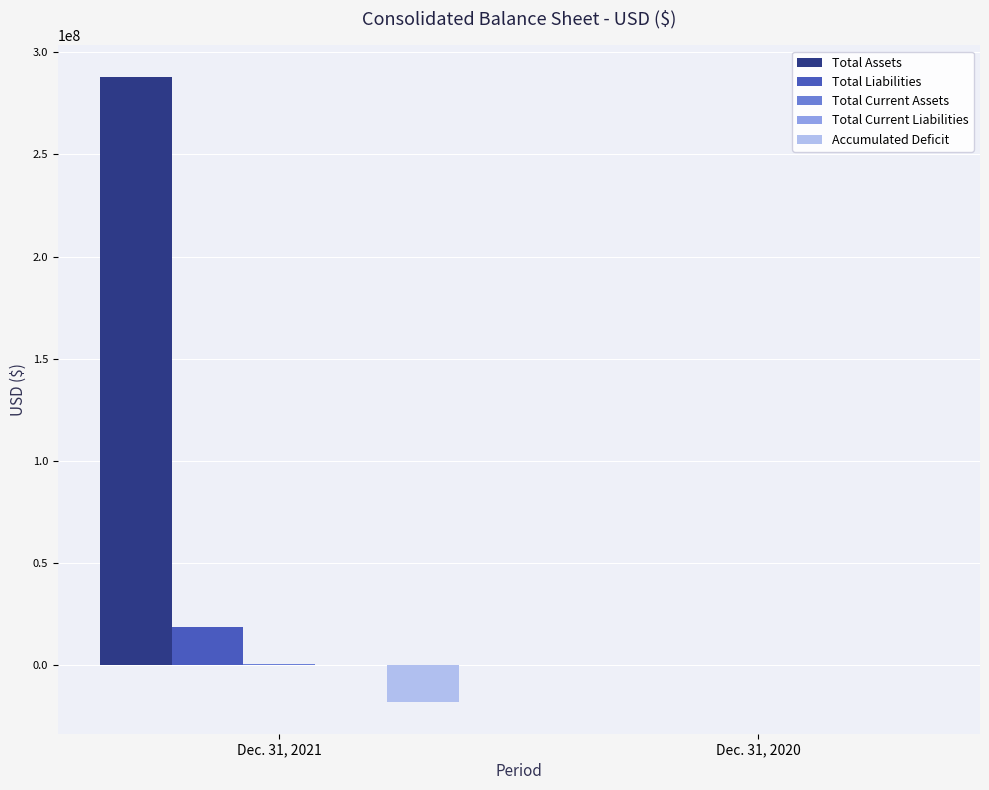

Is it true that Accumulated Deficit equals -18120430 at Dec. 31, 2021?

True